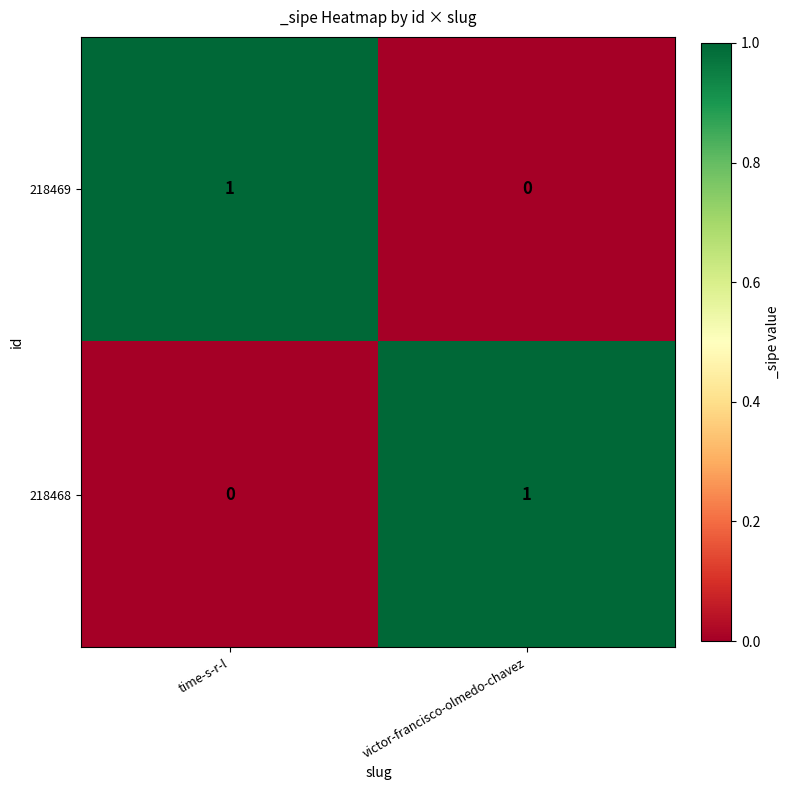

The 218468 series shows 1 at victor-francisco-olmedo-chavez. True or false?

True